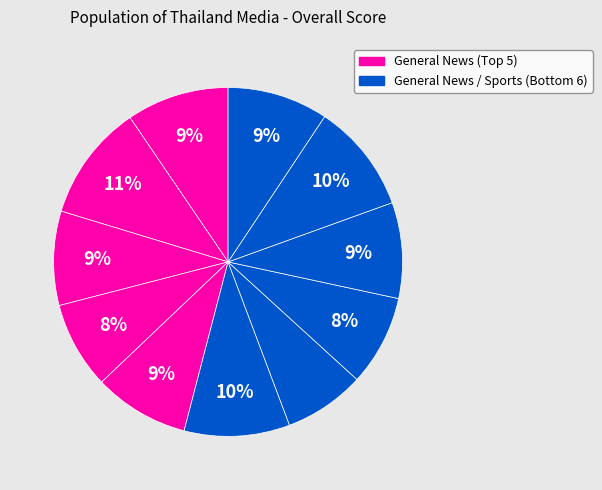

Count the number of slices in the pie.

11